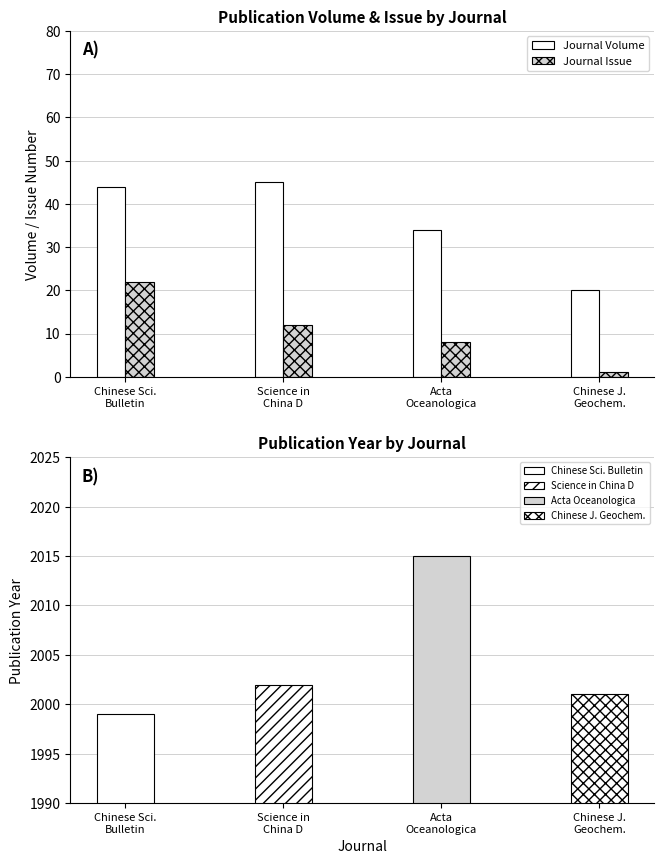

Is it true that Journal Issue equals 17 at Science in
China D?

False